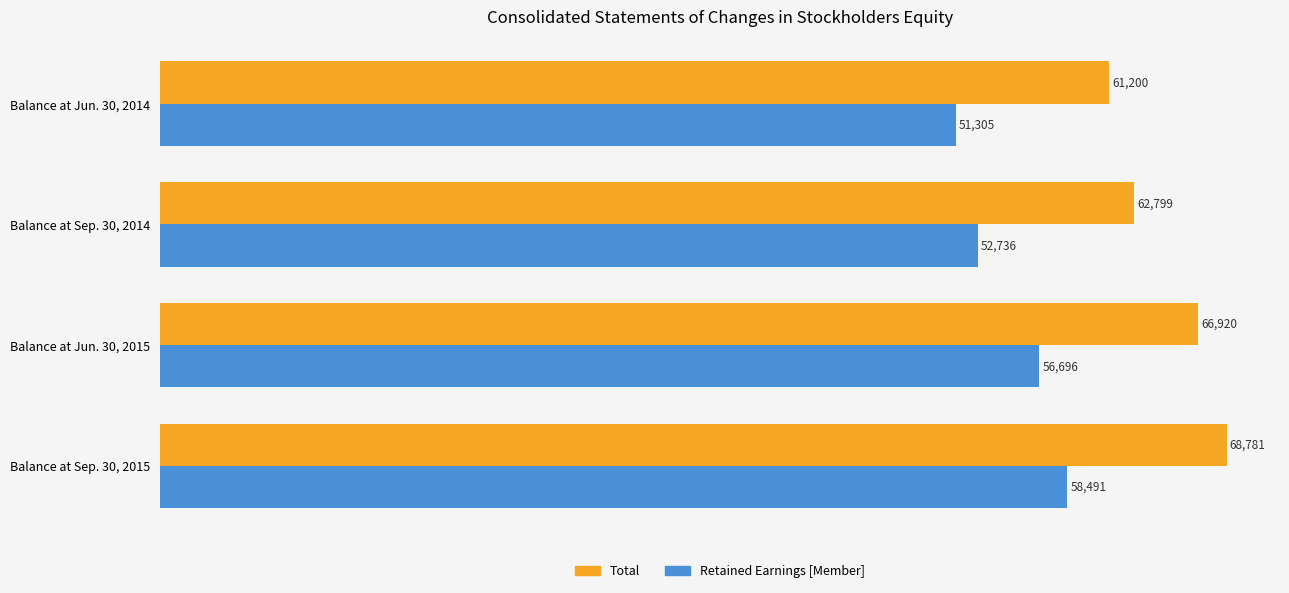

Where is Total nearest to the value 64990?

Balance at Jun. 30, 2015